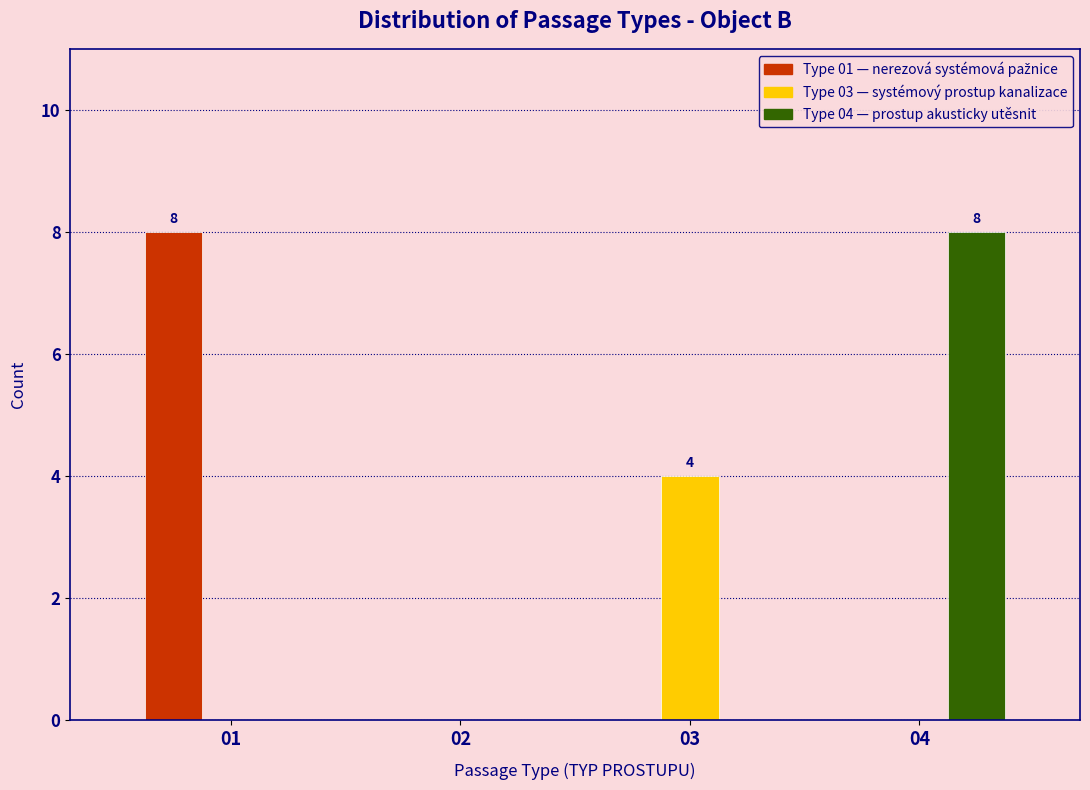

Reading right to left, what are all the values shown in this chart?

Type 01: 04=0	03=0	02=0	01=8
Type 03: 04=0	03=4	02=0	01=0
Type 04: 04=8	03=0	02=0	01=0